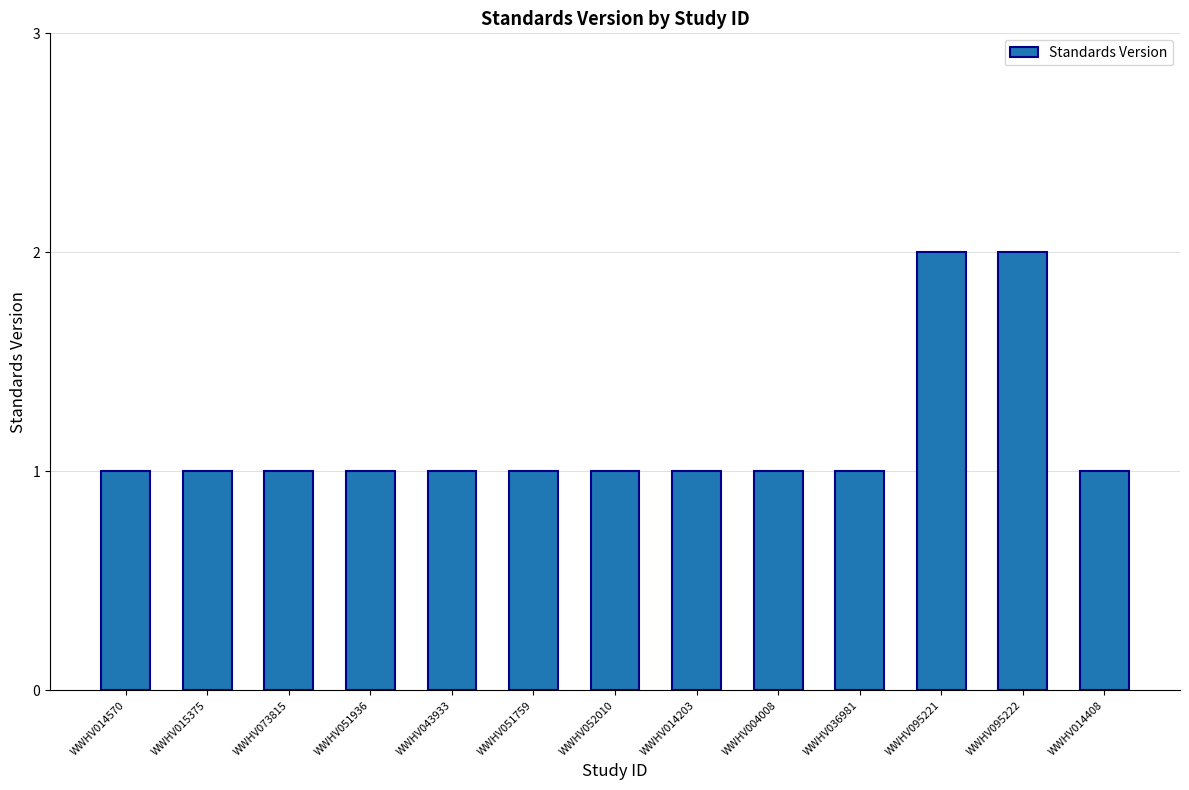

Reading right to left, list all the values displayed in this chart.

WWHV014408=1	WWHV095222=2	WWHV095221=2	WWHV036981=1	WWHV004008=1	WWHV014203=1	WWHV052010=1	WWHV051759=1	WWHV043933=1	WWHV051936=1	WWHV073815=1	WWHV015375=1	WWHV014570=1